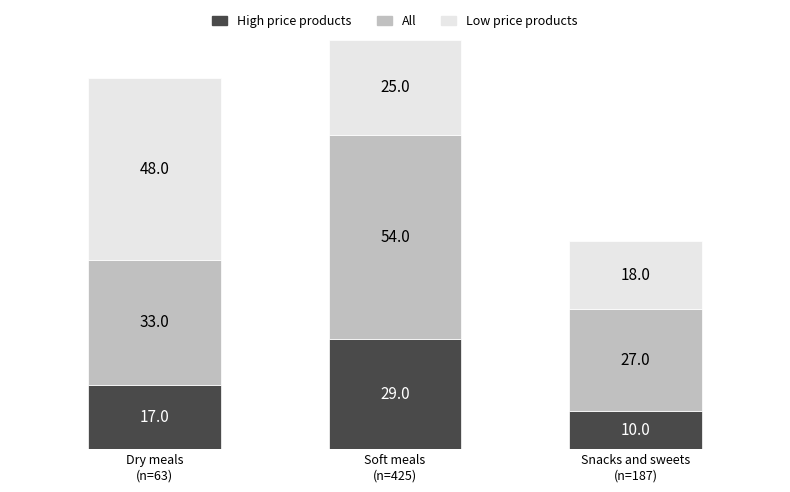

What is the average value of the High price products series?

19